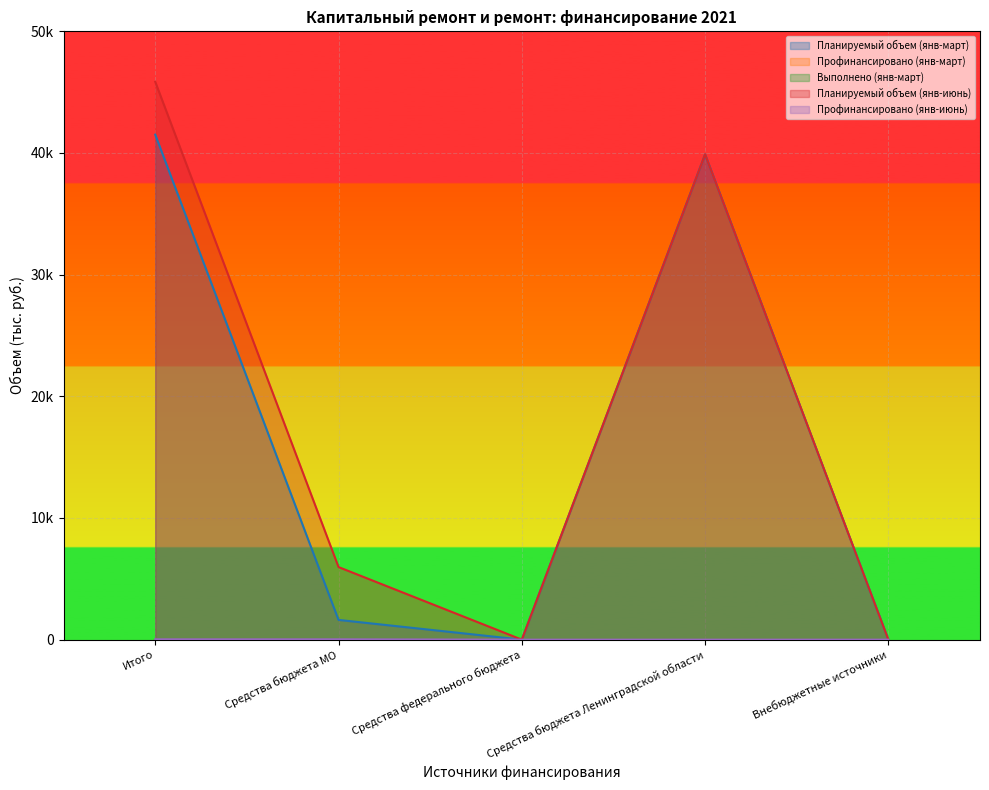

Which category has the highest value in the Планируемый объем (янв-март) series?

Итого